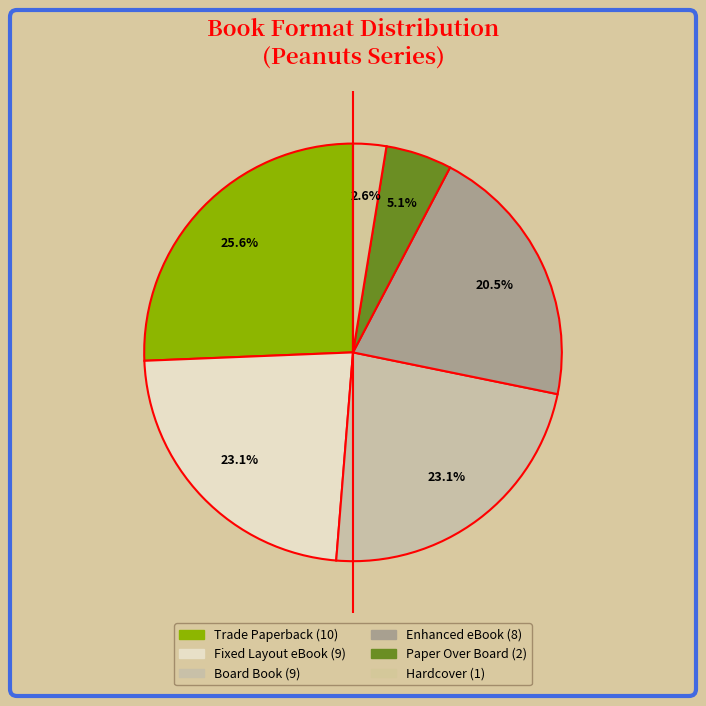

How many slices are in this pie chart?

6